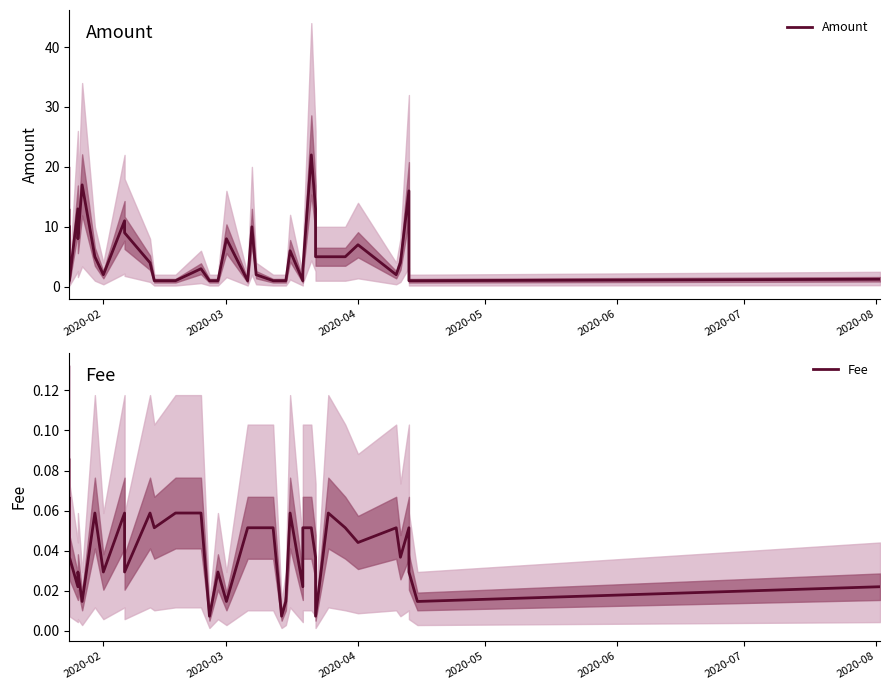

How many interior local peaks does the Amount series have?

10